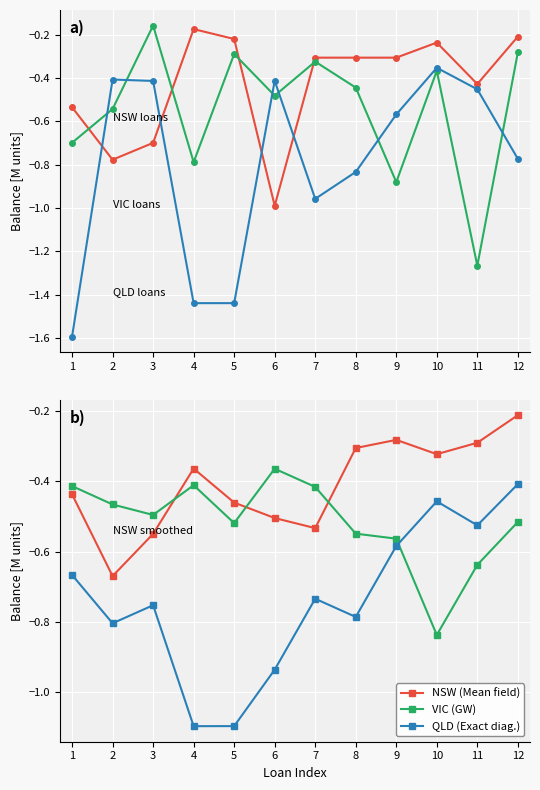

Between 12 and 7, which is larger?

12